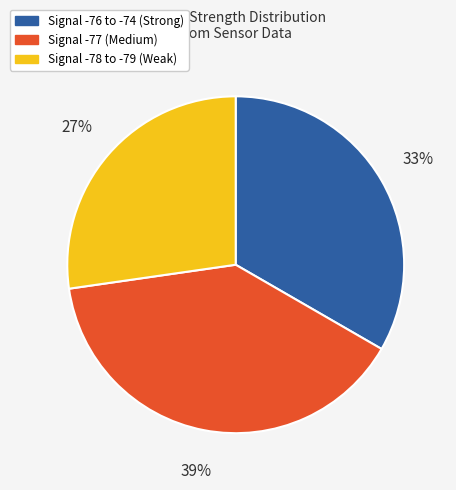

What percentage is the Signal -76 to -74 (Strong) slice, to the nearest percent?

33%